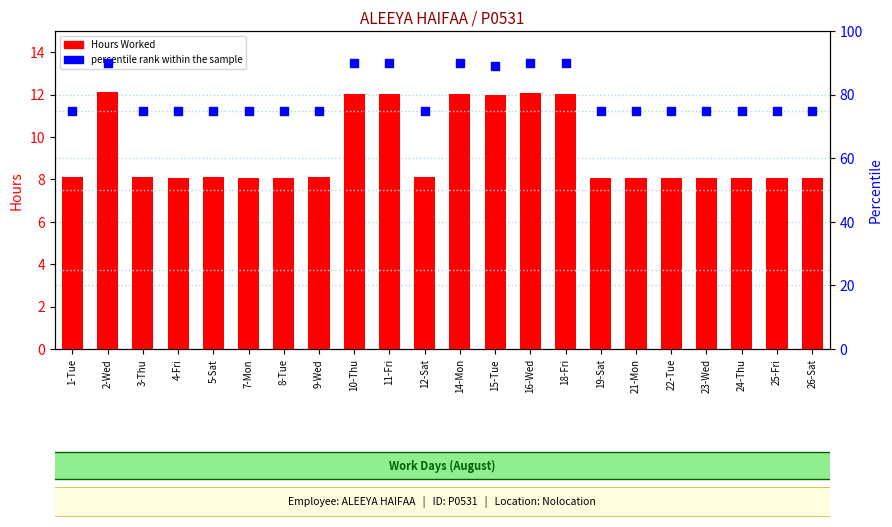

At which category is the sum across all series the highest?

2-Wed